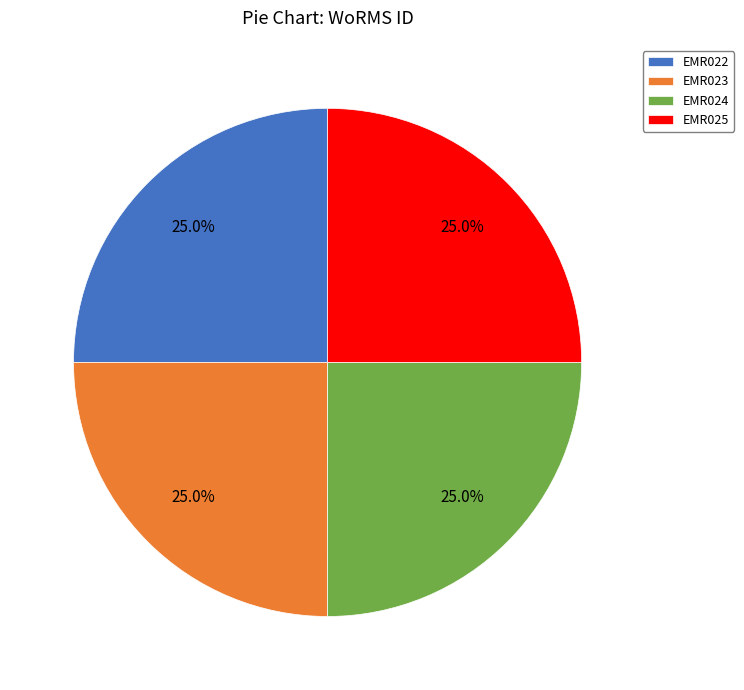

To the nearest percent, what portion does EMR022 represent?

25%